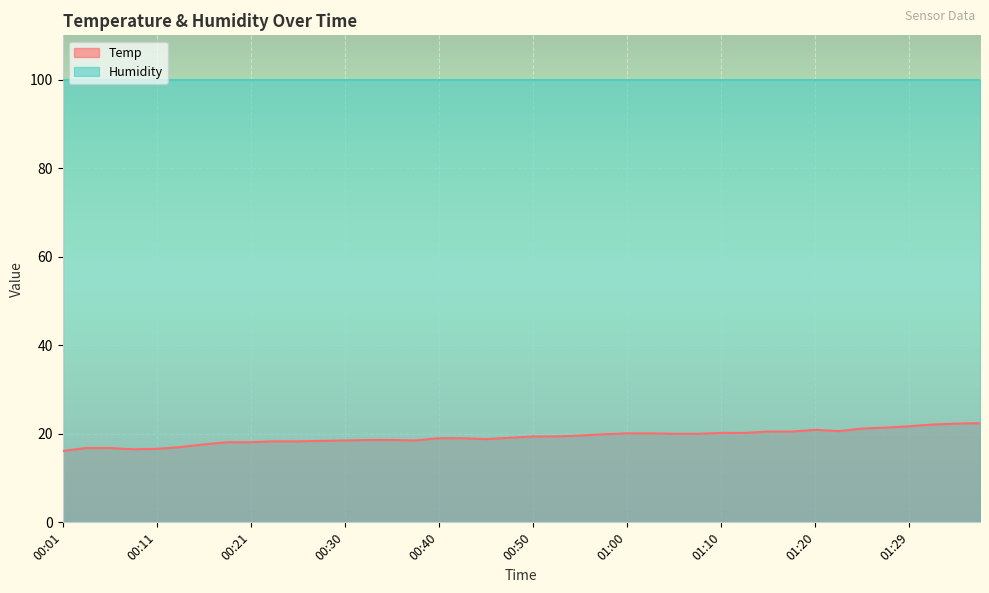

Does the chart display data point markers on the line(s)?

No